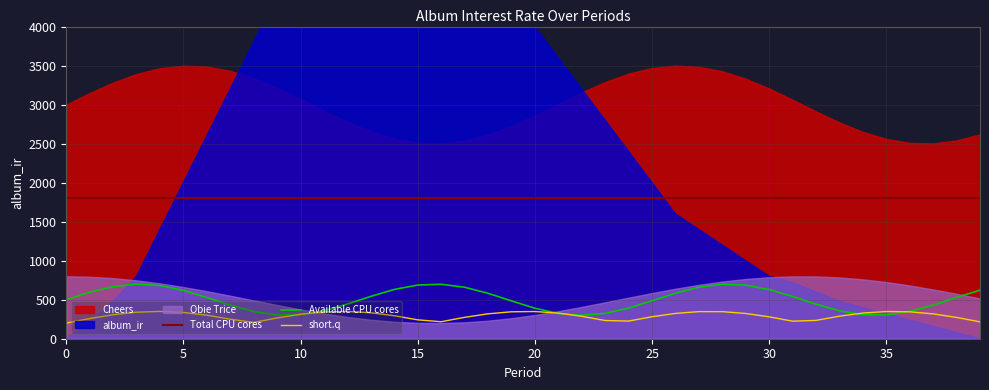

True or false: short.q and Total CPU cores cross at least once.

False